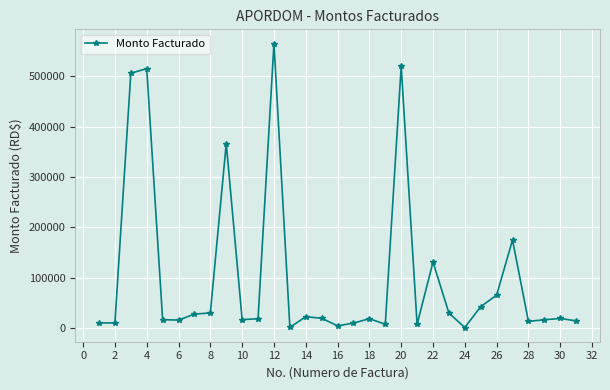

What is the difference between the maximum and minimum values?

564207.0